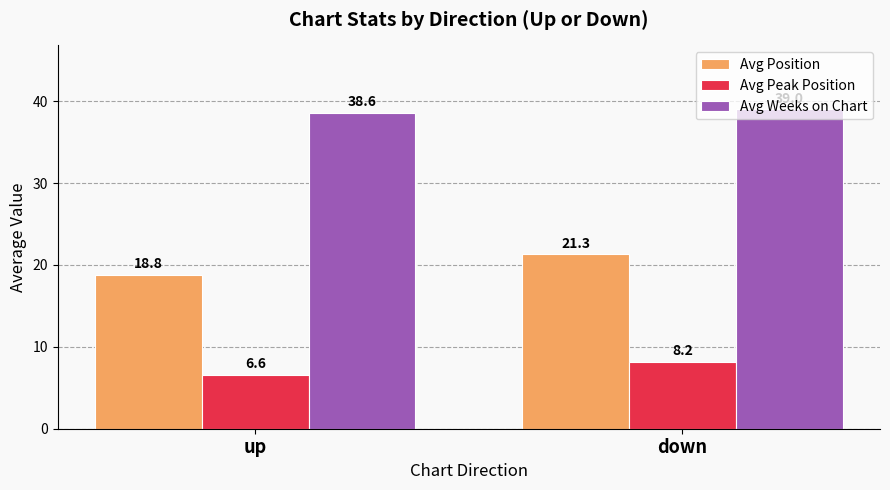

At how many categories does at least one series exceed 29?

2